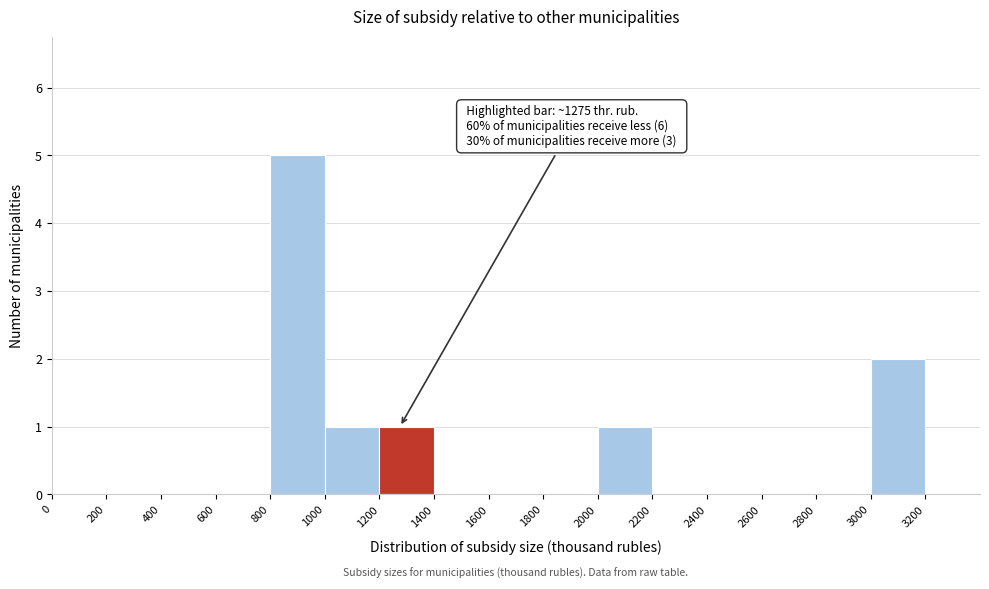

Over which range of the x-axis is the bar tallest?

800 to 1000